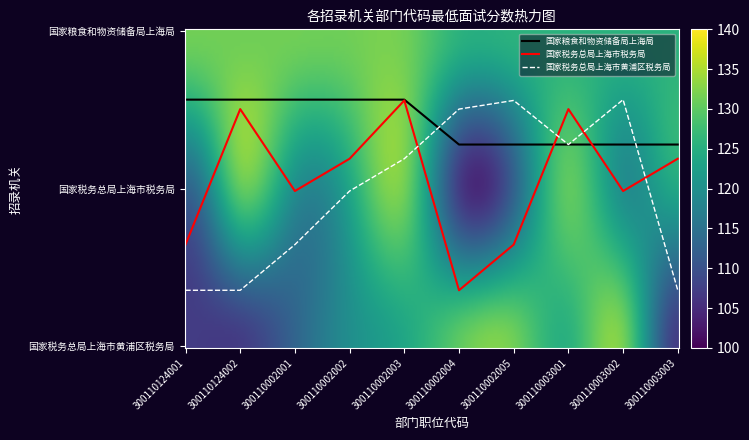

What are all the series names shown in the legend?

国家粮食和物资储备局上海局, 国家税务总局上海市税务局, 国家税务总局上海市黄浦区税务局